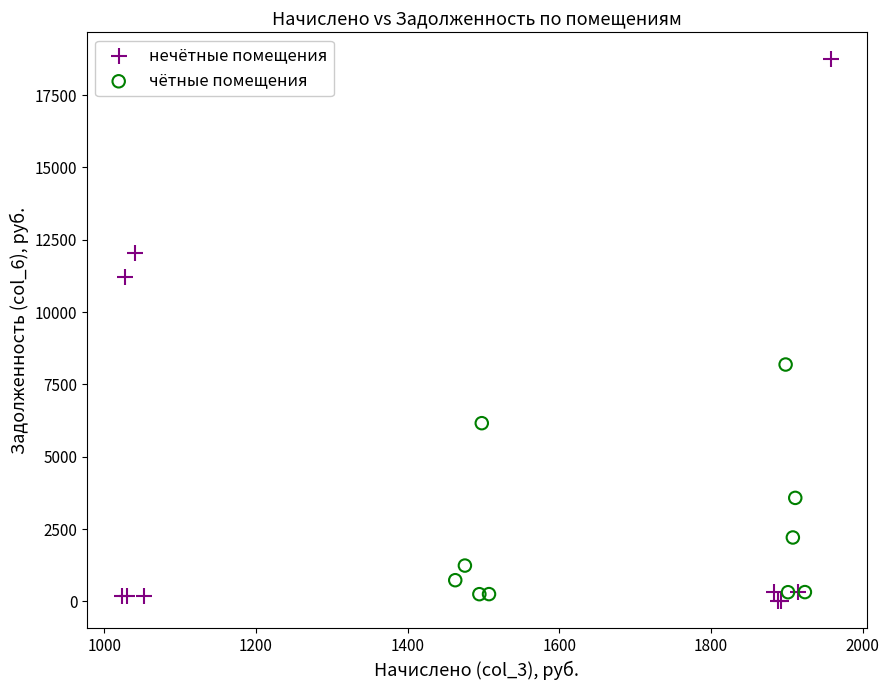

Which series contains the highest Y value?

нечётные помещения